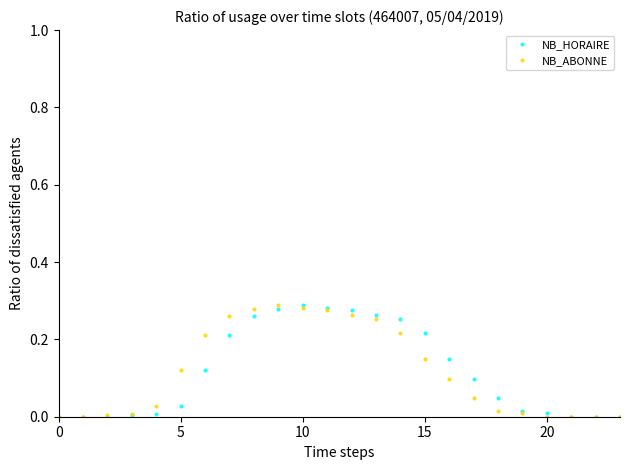

Does the chart have visible grid lines?

No